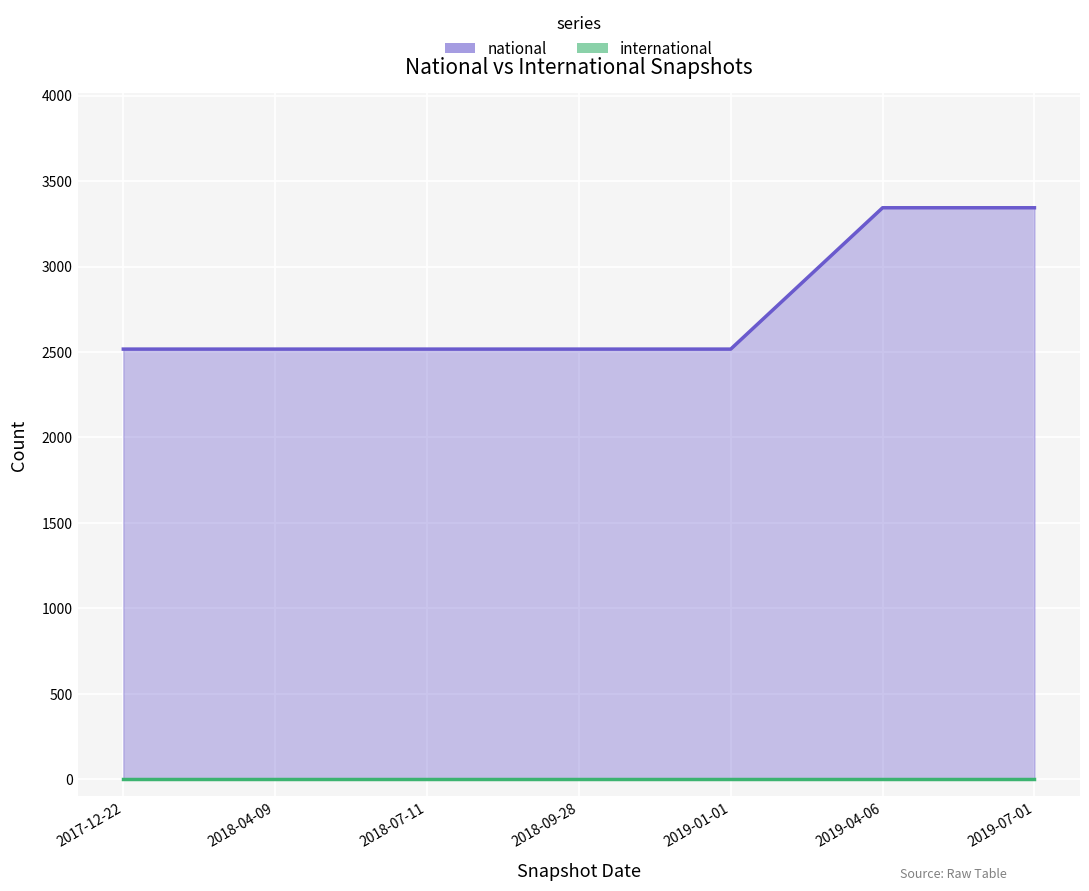

At which label does national reach its minimum?

2017-12-22